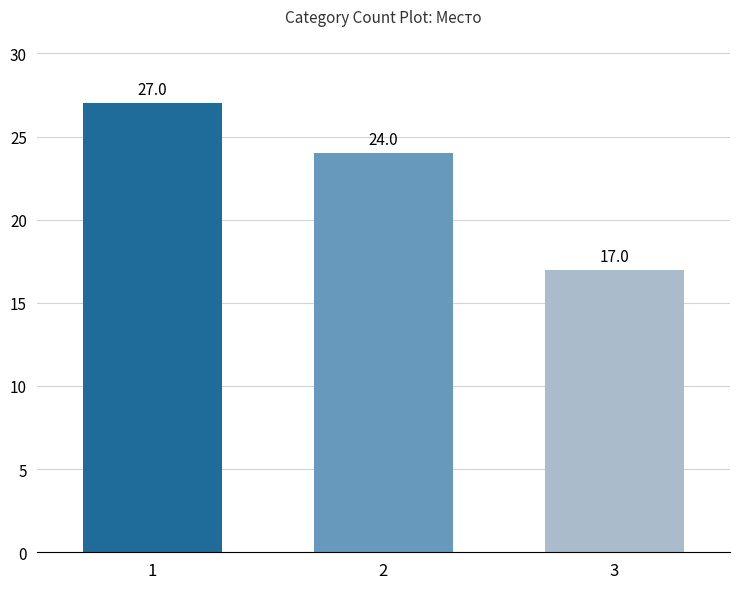

Count the number of categories in the chart.

3